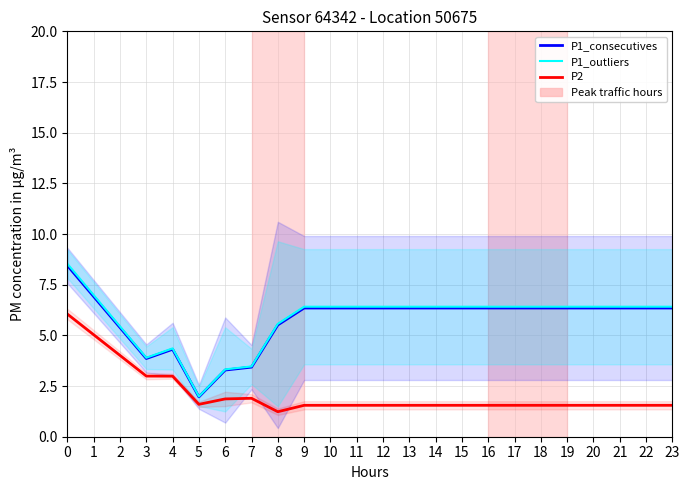

Which has a higher value, 21 or 6?

21